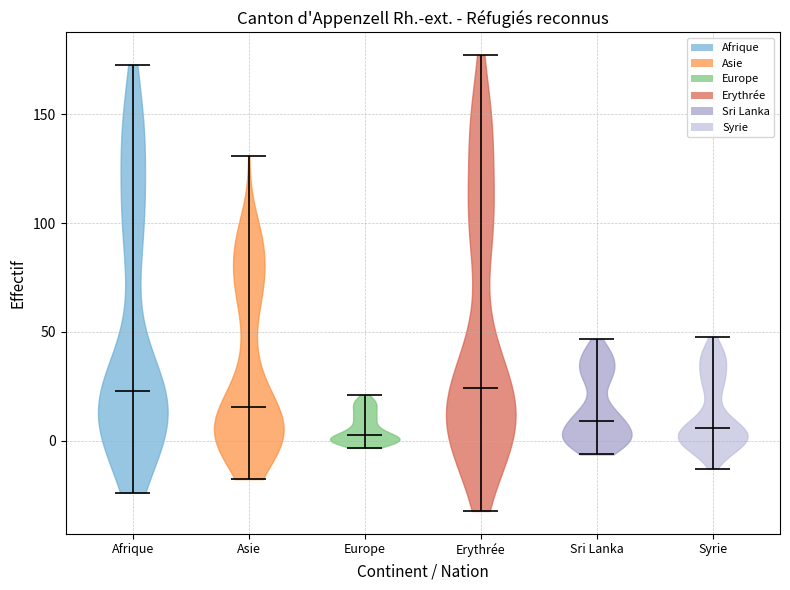

Where does the median line of the violin for Europe sit on the y-axis? The values are not printed on the chart, so give them approximately, as read against the axis.

5